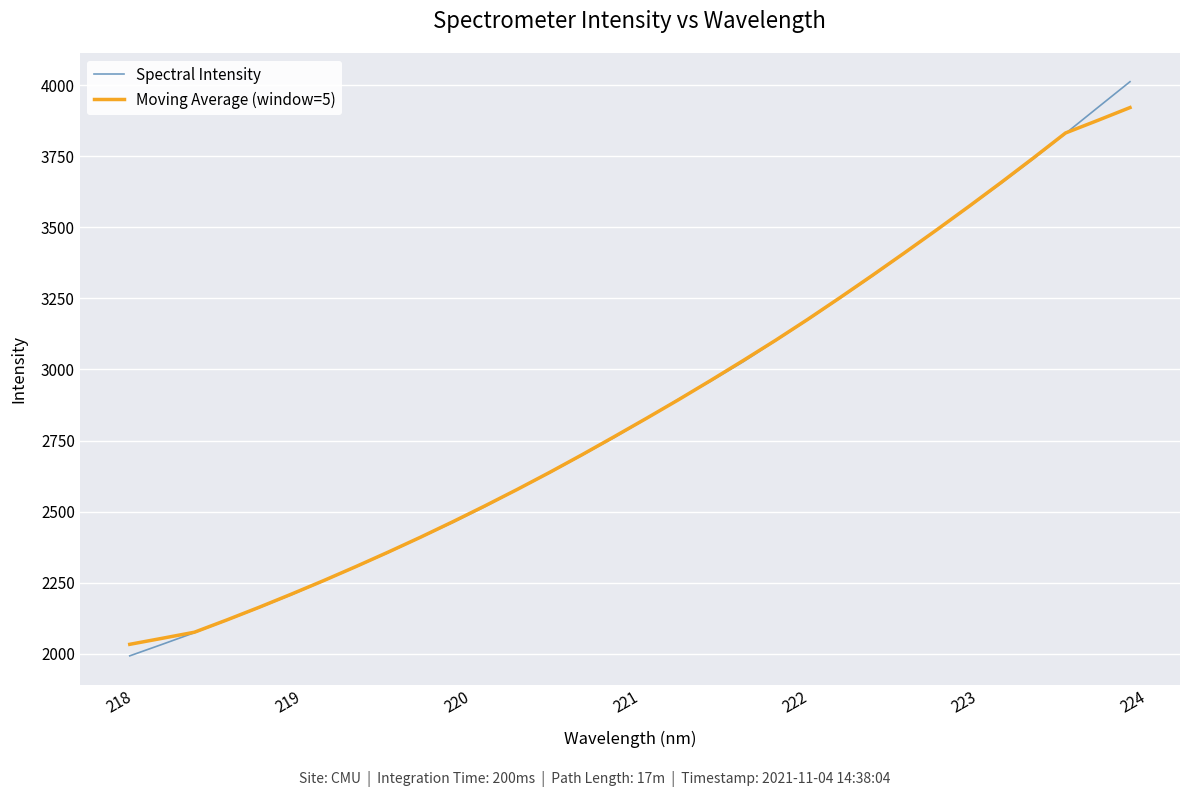

Rank the series by their maximum value, from lowest to highest.

Moving Average (window=5), Spectral Intensity